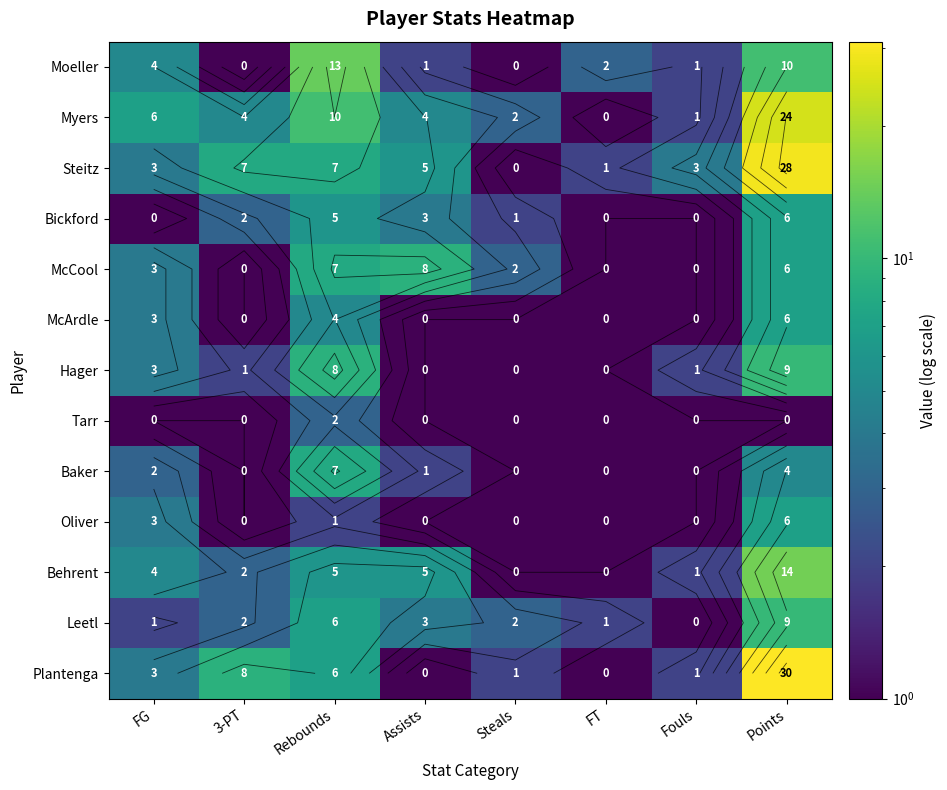

Count the number of data series in this chart.

13